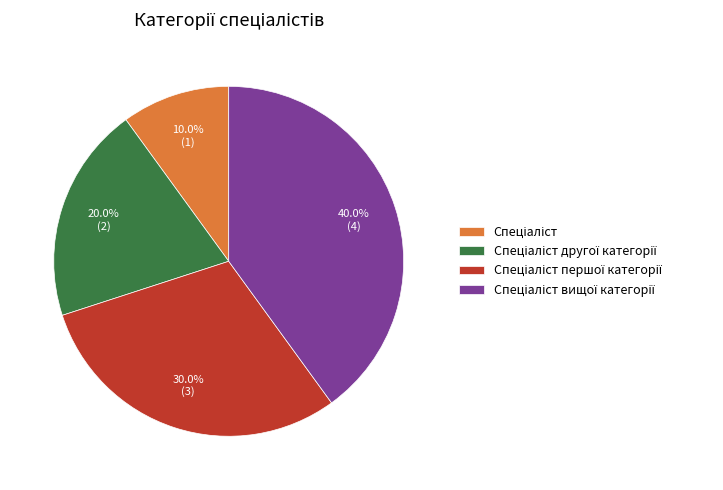

To the nearest percent, what is the average slice percentage?

25%